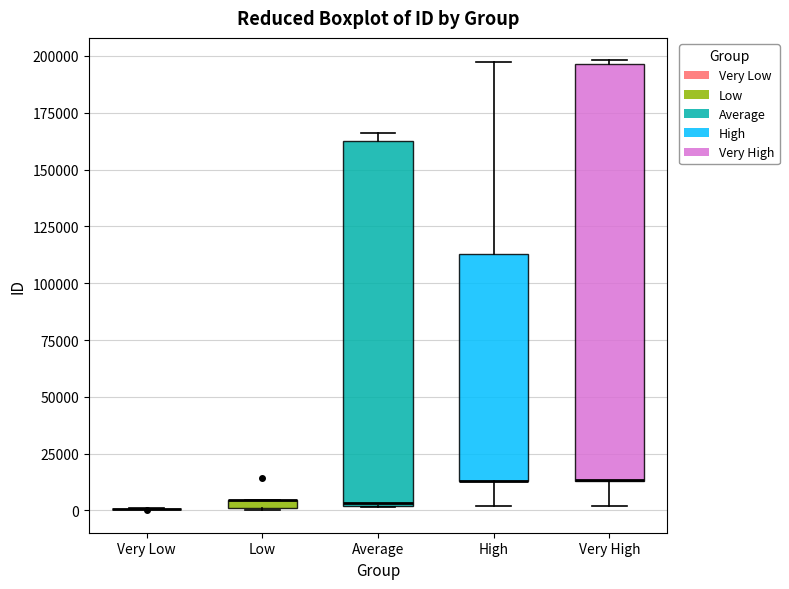

Comparing the boxes themselves (not the whiskers), which one is the tallest?

Very High